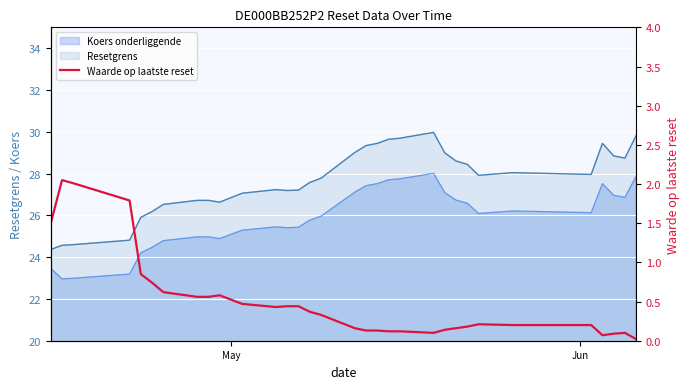

How many lines are shown in the chart?

1